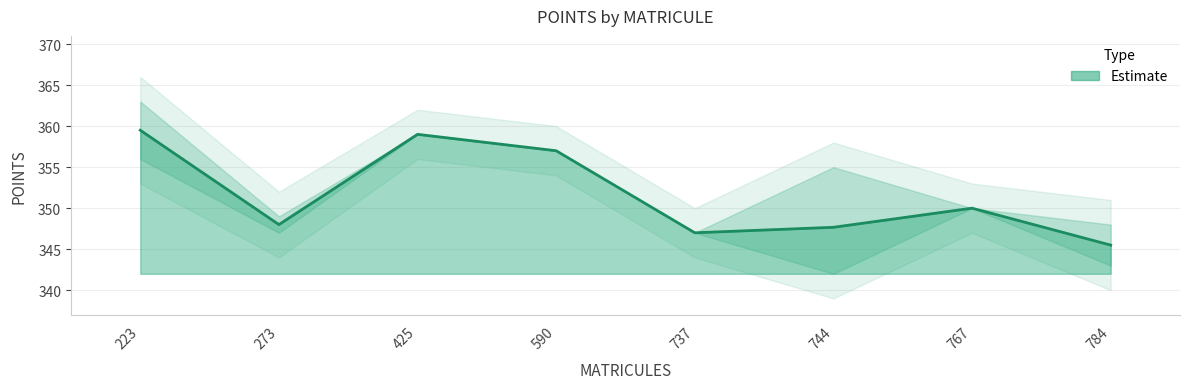

The chart shows a value of 561.8 at 784. True or false?

False